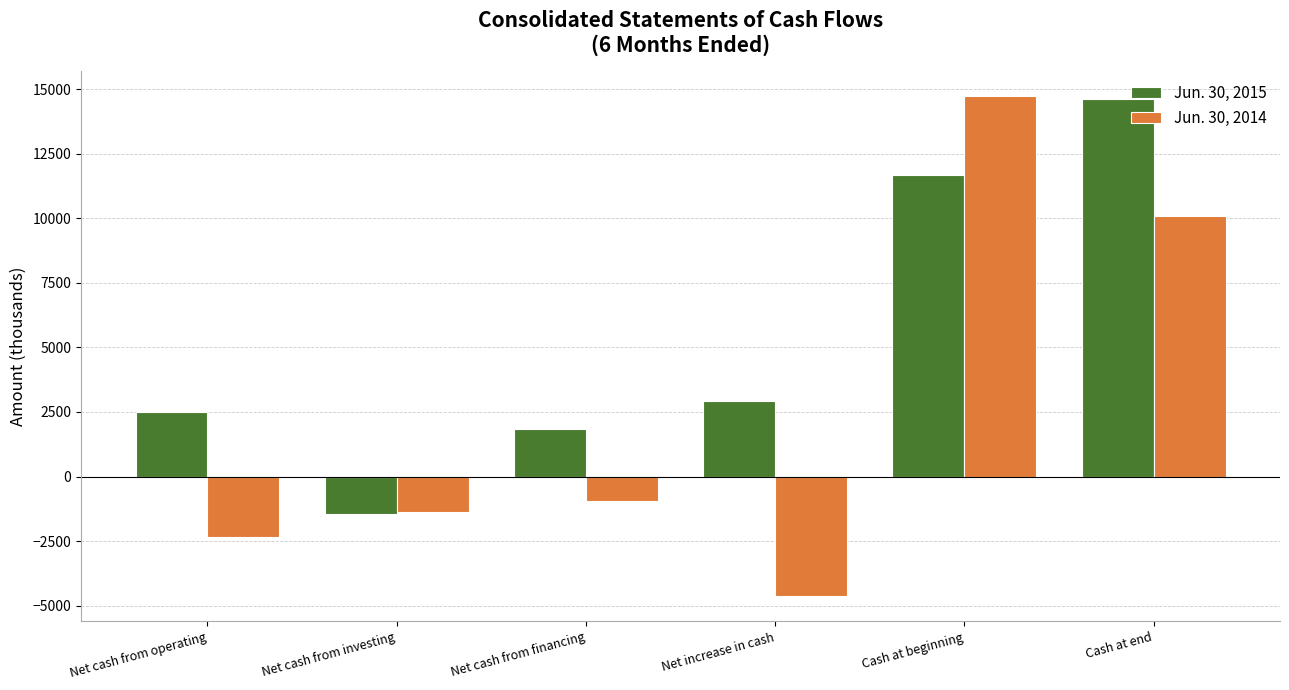

What position from the right is Net cash from investing?

5